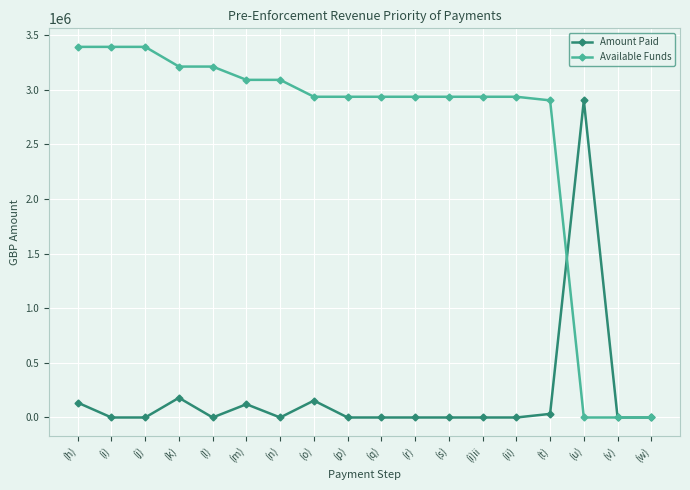

What are all the series names shown in the legend?

Amount Paid, Available Funds